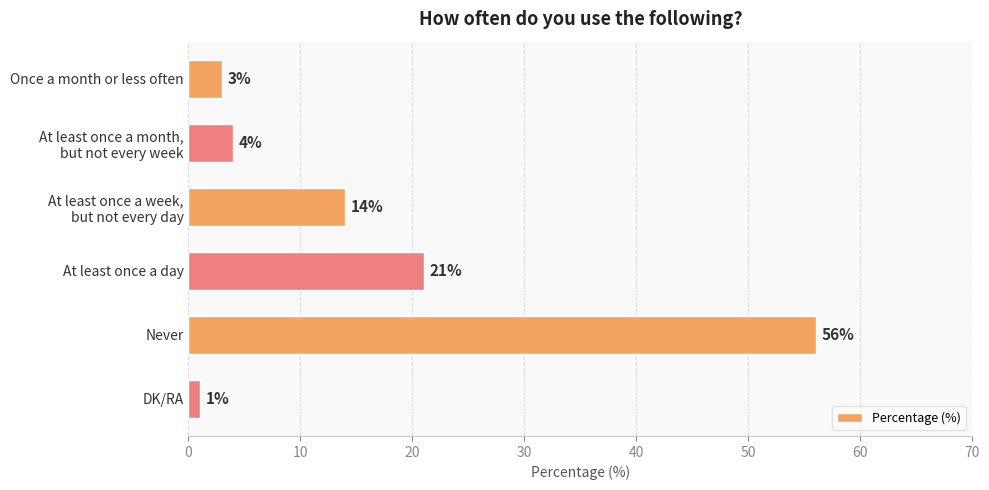

Reading top to bottom, transcribe all the data shown in this chart.

3	4	14	21	56	1